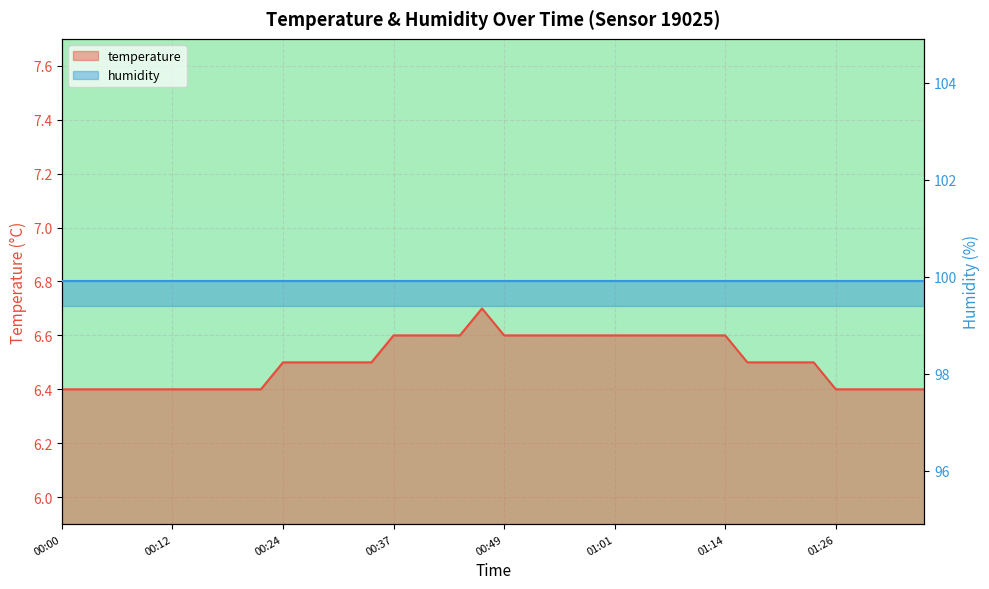

List the labels in order of value, smallest first.

00:00, 00:02, 00:05, 00:07, 00:10, 00:12, 00:15, 00:17, 00:20, 00:22, 01:26, 01:28, 01:31, 01:33, 01:36, 00:24, 00:27, 00:29, 00:32, 00:34, 01:16, 01:18, 01:21, 01:23, 00:37, 00:39, 00:42, 00:44, 00:49, 00:51, 00:54, 00:56, 00:59, 01:01, 01:04, 01:06, 01:09, 01:11, 01:14, 00:47